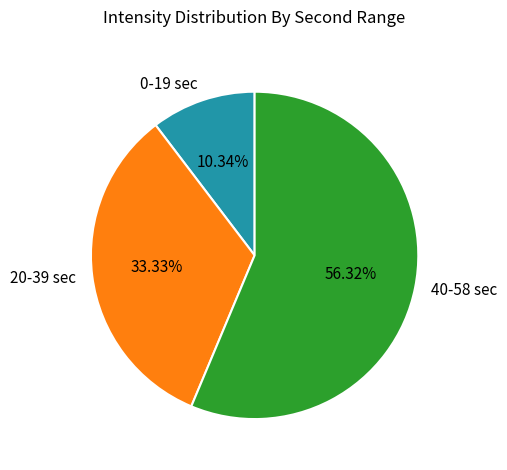

Combined, do 20-39 sec and 40-58 sec account for over 50%?

Yes